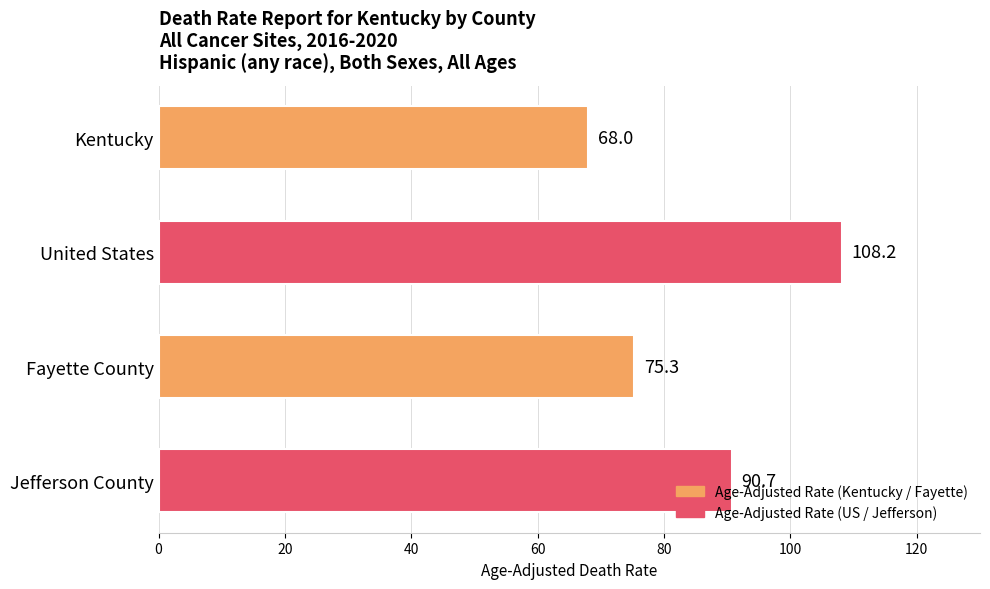

What is the difference between the second highest and minimum values?

22.7